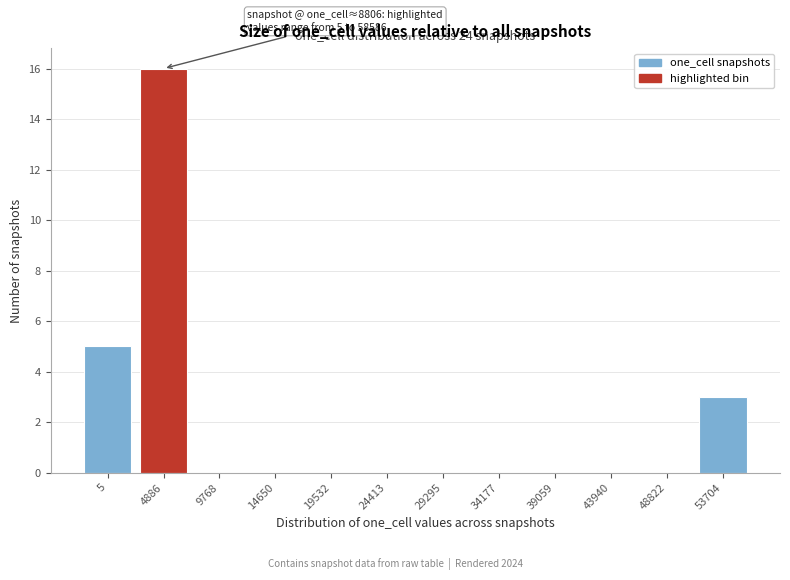

Reading left to right, what are all the values shown in this chart?

5=5	4886=16	9768=0	14650=0	19532=0	24413=0	29295=0	34177=0	39059=0	43940=0	48822=0	53704=3